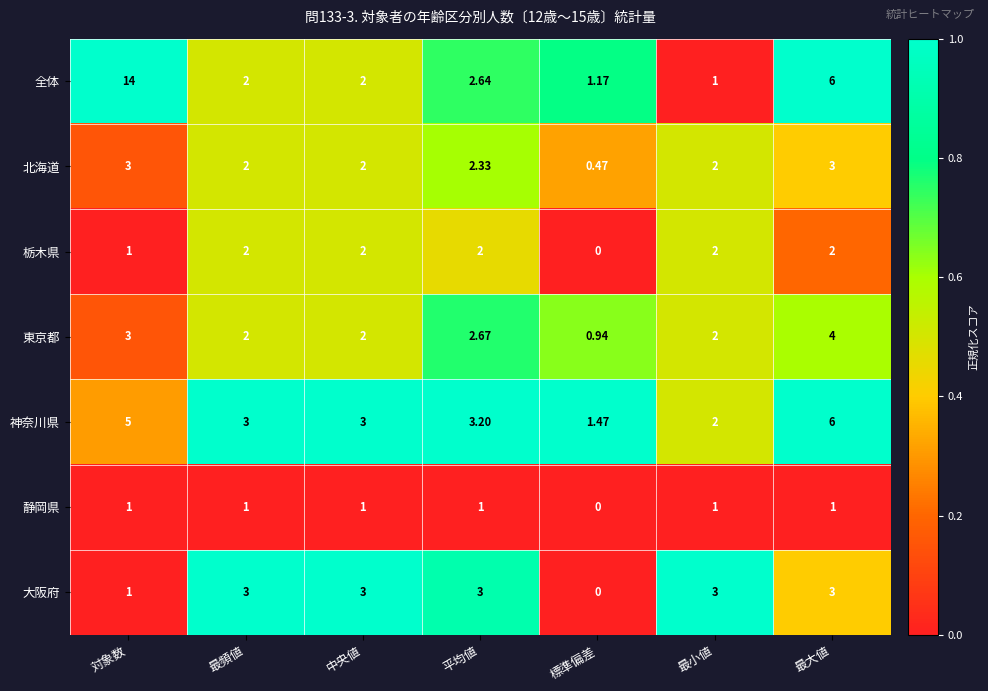

At which category is the sum across all series the highest?

対象数